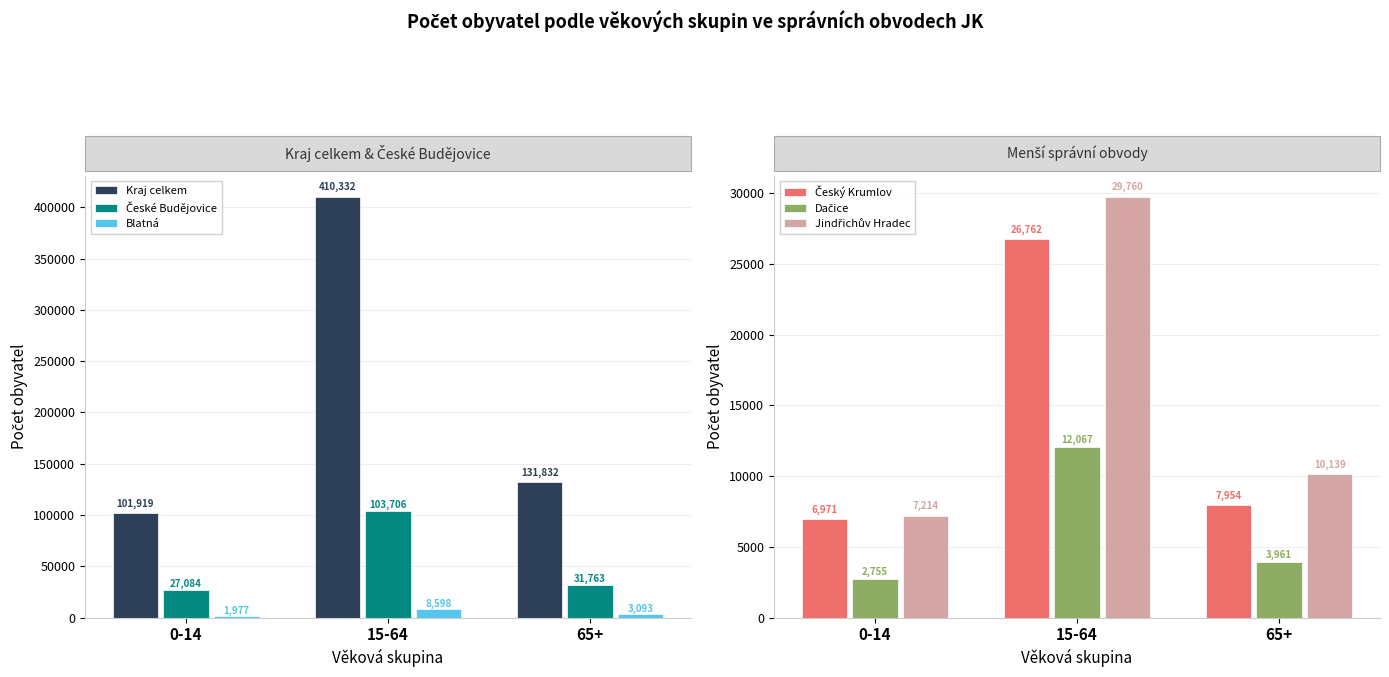

Where is Blatná nearest to the value 5287?

65+